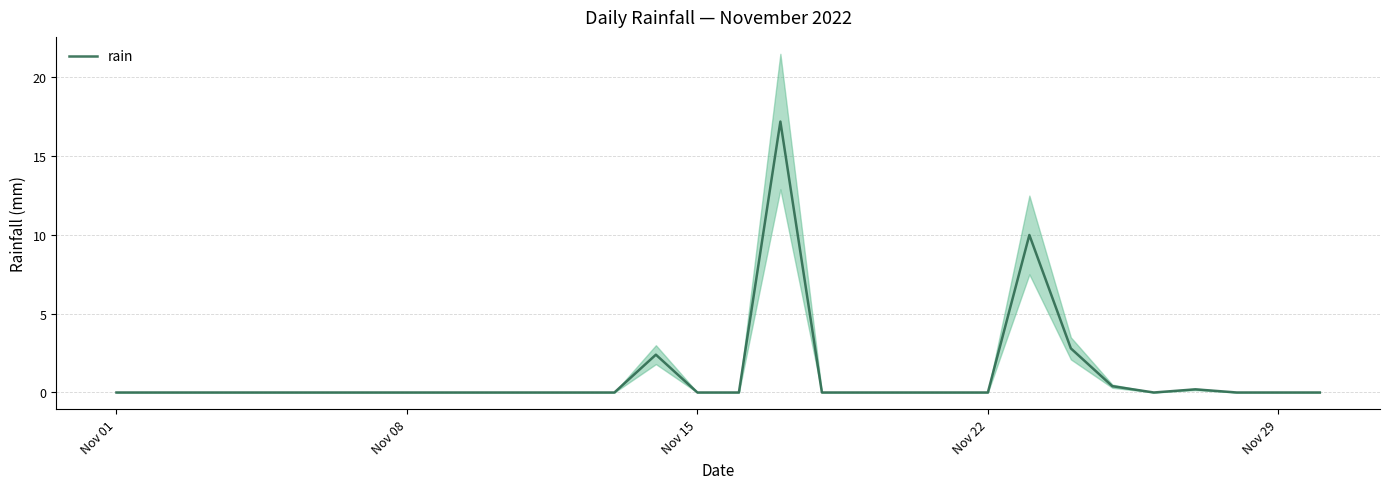

How many points are lower than both their immediate neighbors (excluding endpoints)?

1